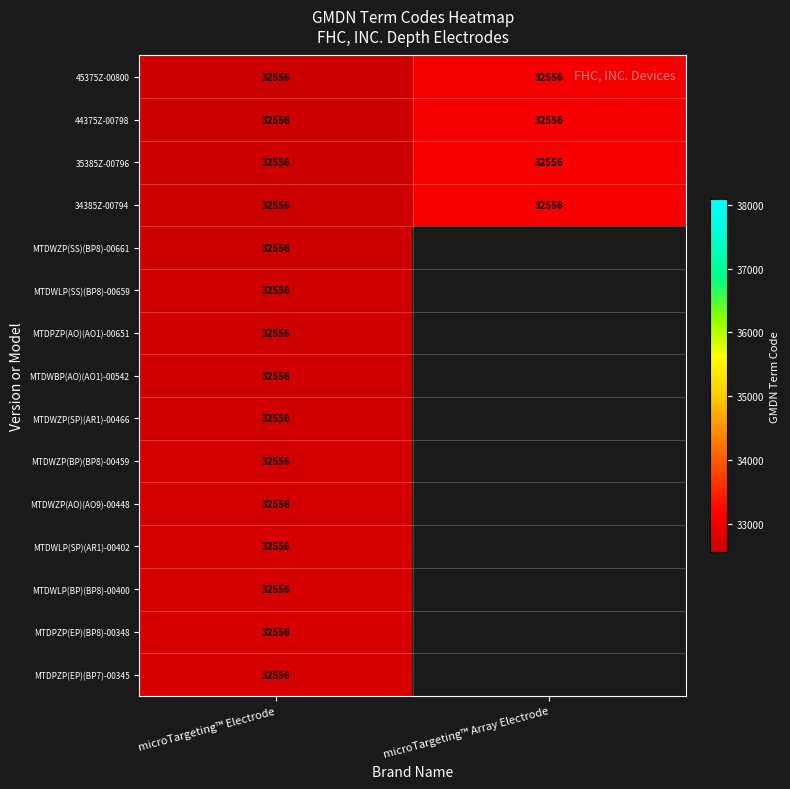

What is the approximate value of 44375Z-00798 at microTargeting™ Array Electrode?

33066.0